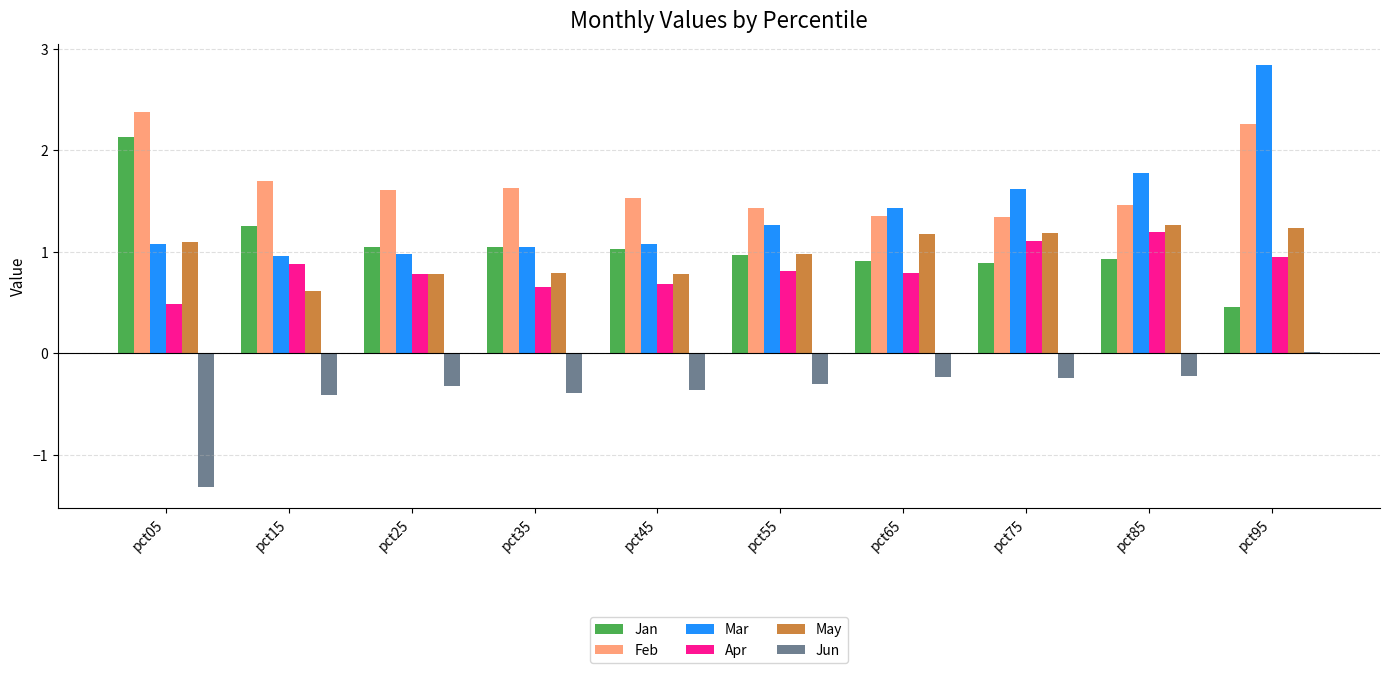

What is the value of the May bar at the 5th from the left?

0.8